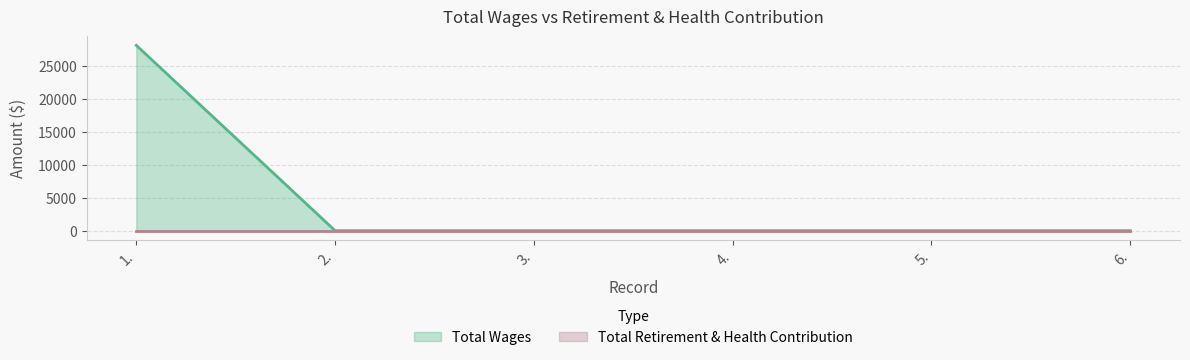

What is the difference between the values at 1. and 3.?

28160